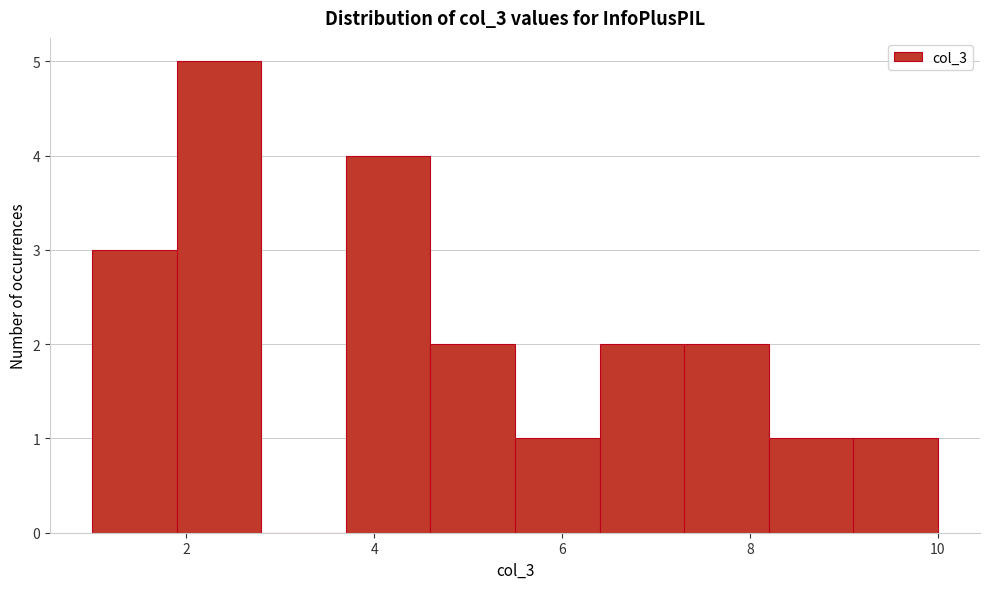

Over which range of the x-axis is the bar tallest?

1.9 to 2.8